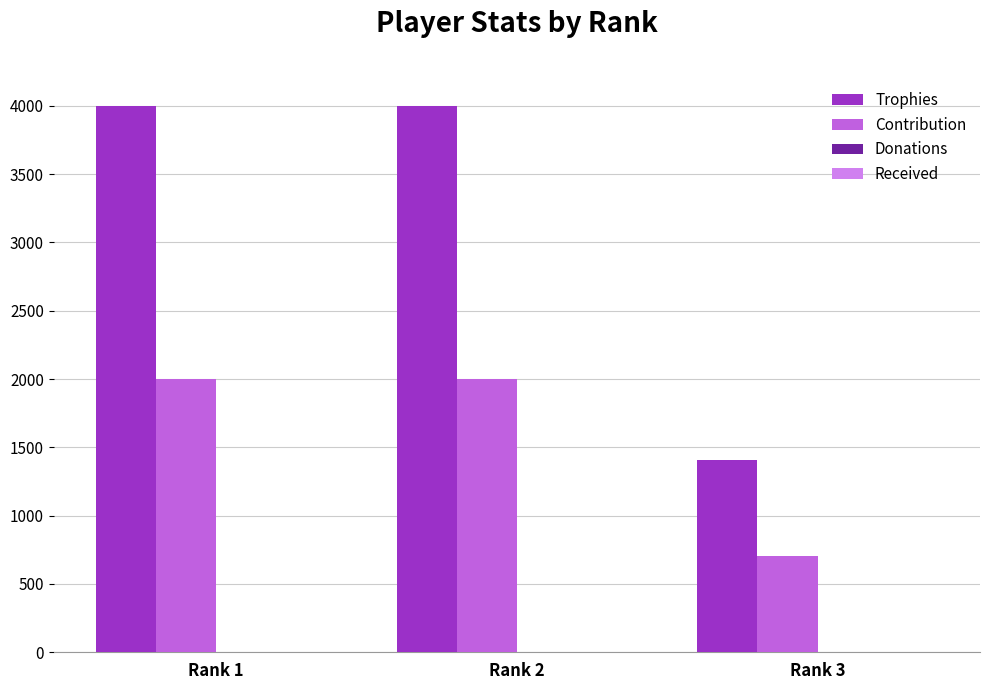

True or false: Contribution has a value of 705 at Rank 3.

True